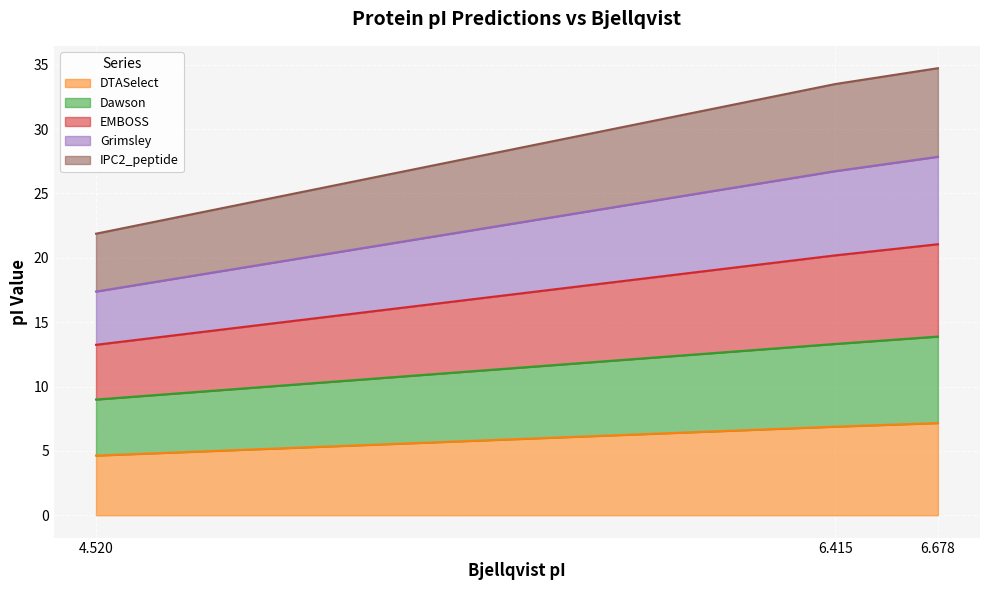

What are all the series names shown in the legend?

DTASelect, Dawson, EMBOSS, Grimsley, IPC2_peptide